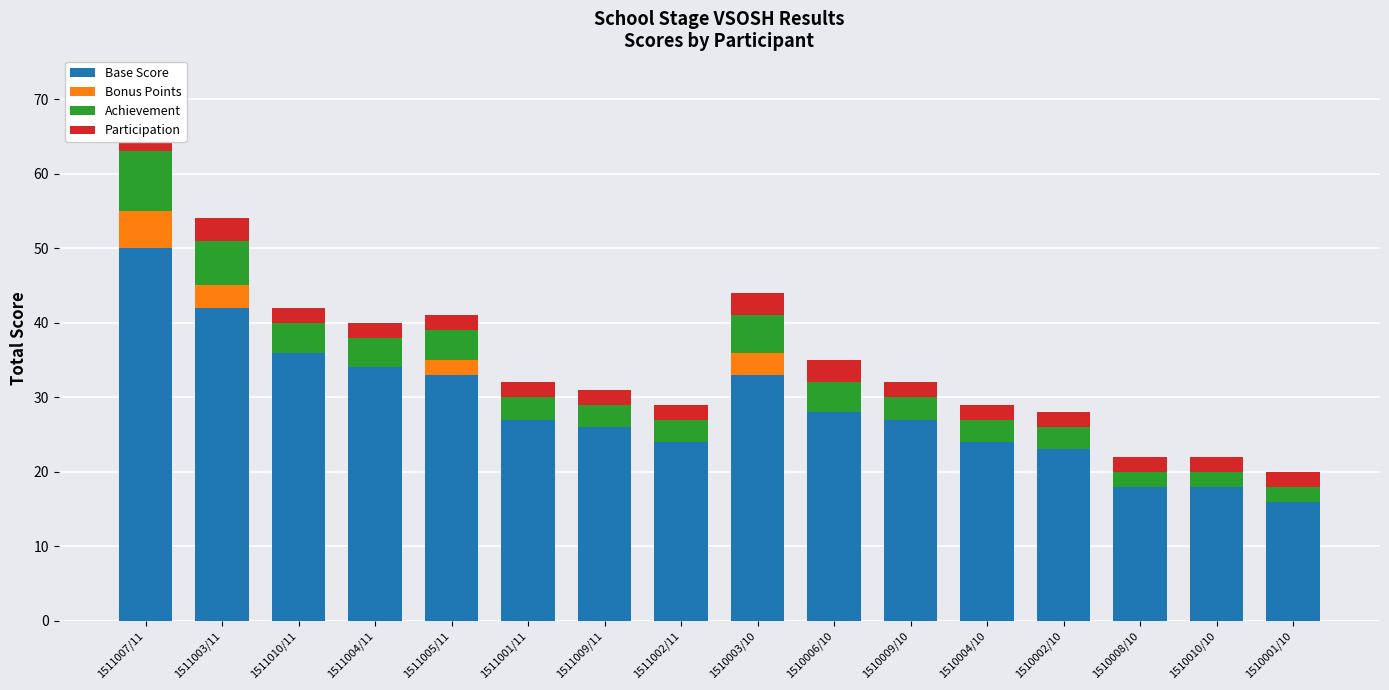

The Bonus Points series shows -3 at 1510004/10. True or false?

False